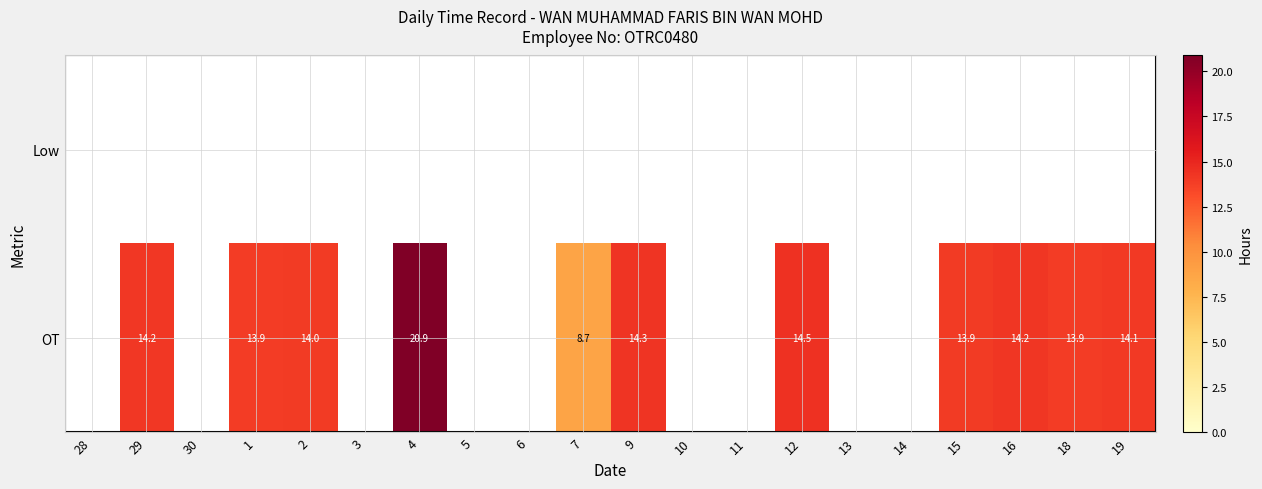

Is the value of Low at 9 greater than the value of OT at 15?

No